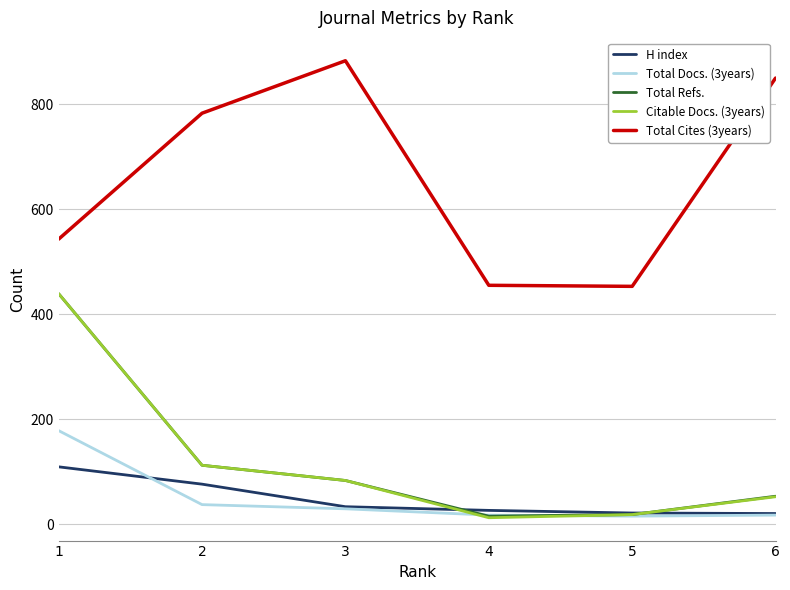

What are all the series names shown in the legend?

H index, Total Docs. (3years), Total Refs., Citable Docs. (3years), Total Cites (3years)